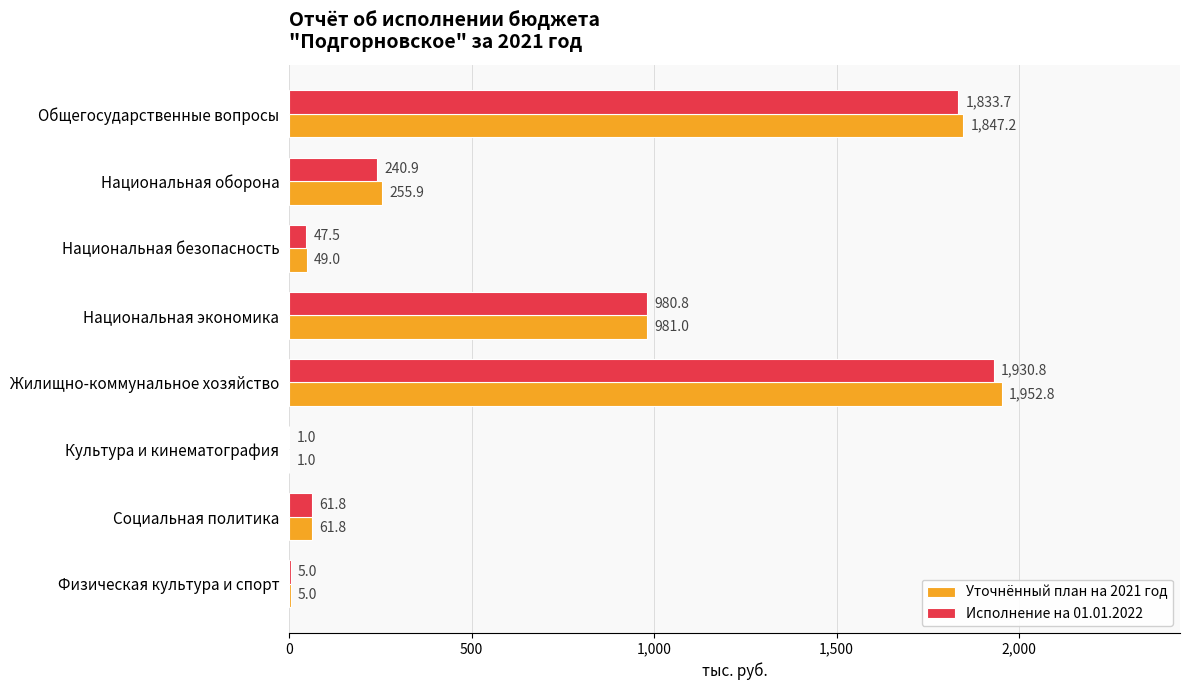

Which series changed the most between Национальная экономика and Культура и кинематография?

Уточнённый план на 2021 год